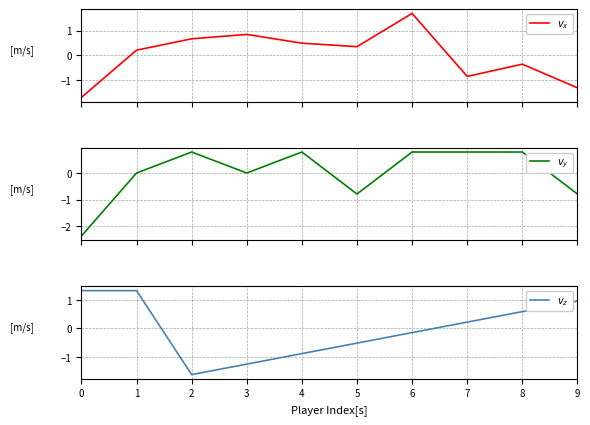

Does the chart display data point markers on the line(s)?

No